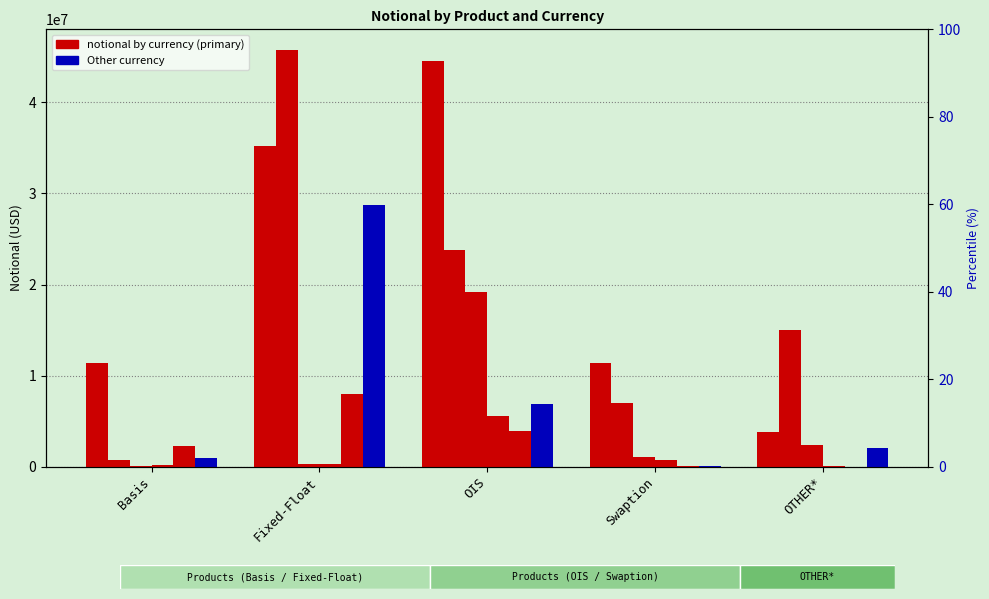

What is the difference between the maximum and minimum values in the AUD series?

7992582